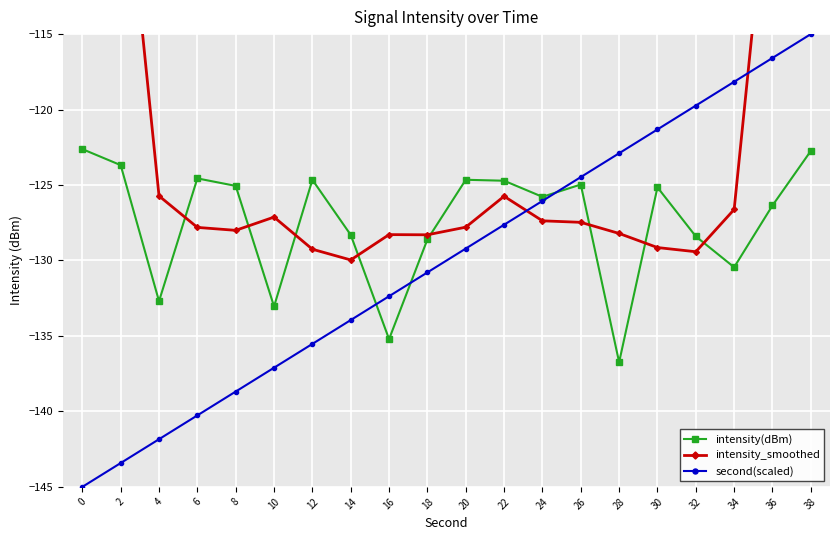

The second(scaled) series shows -143.4 at 2. True or false?

True